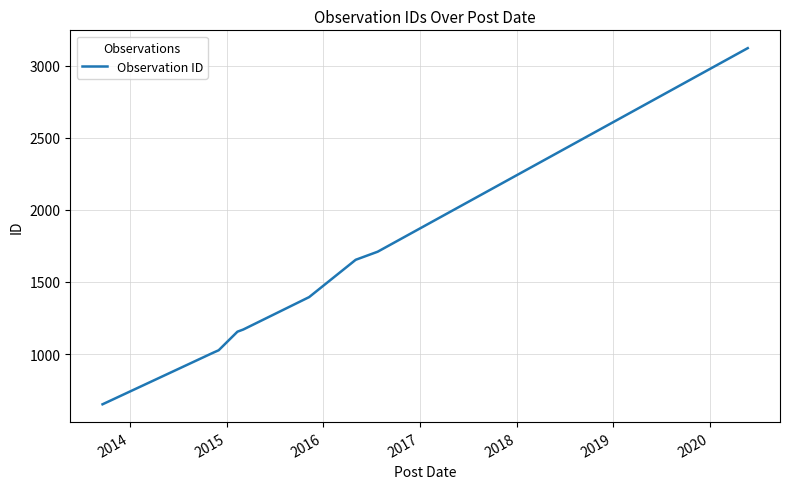

What is the minimum value shown in the chart?

651